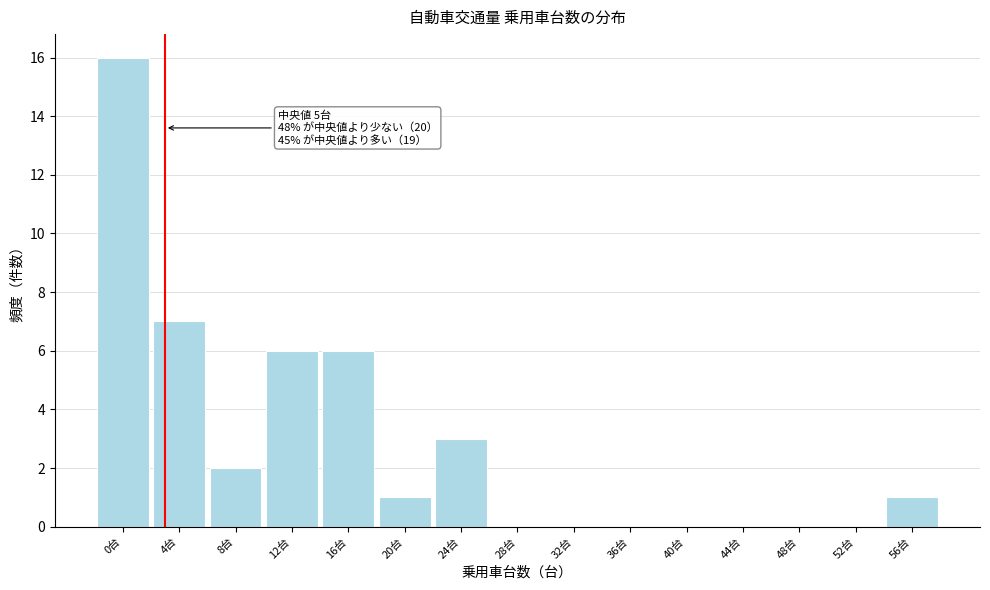

Reading left to right, list all the values displayed in this chart.

0台=16	4台=7	8台=2	12台=6	16台=6	20台=1	24台=3	28台=0	32台=0	36台=0	40台=0	44台=0	48台=0	52台=0	56台=1